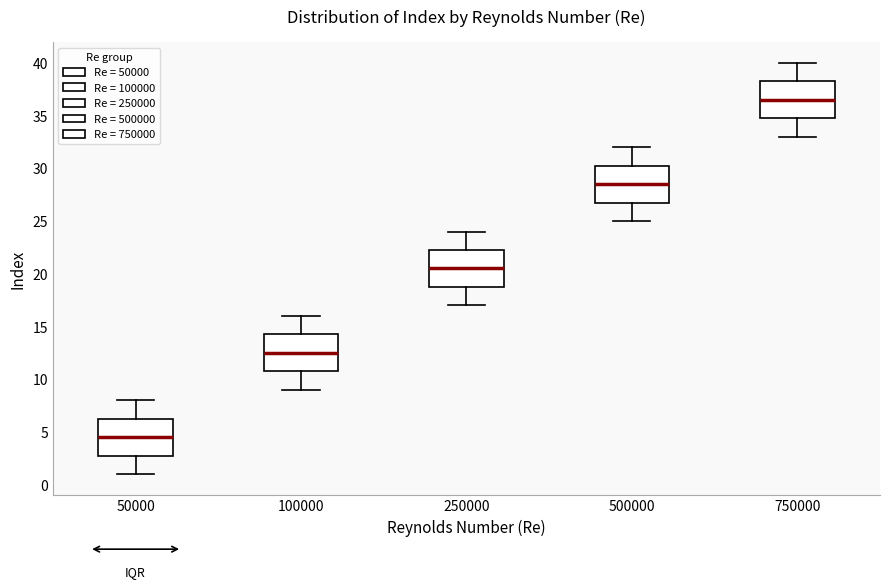

Where is the upper edge of the box at x = 750000 on the y-axis? The values are not printed on the chart, so give them approximately, as read against the axis.

38.5